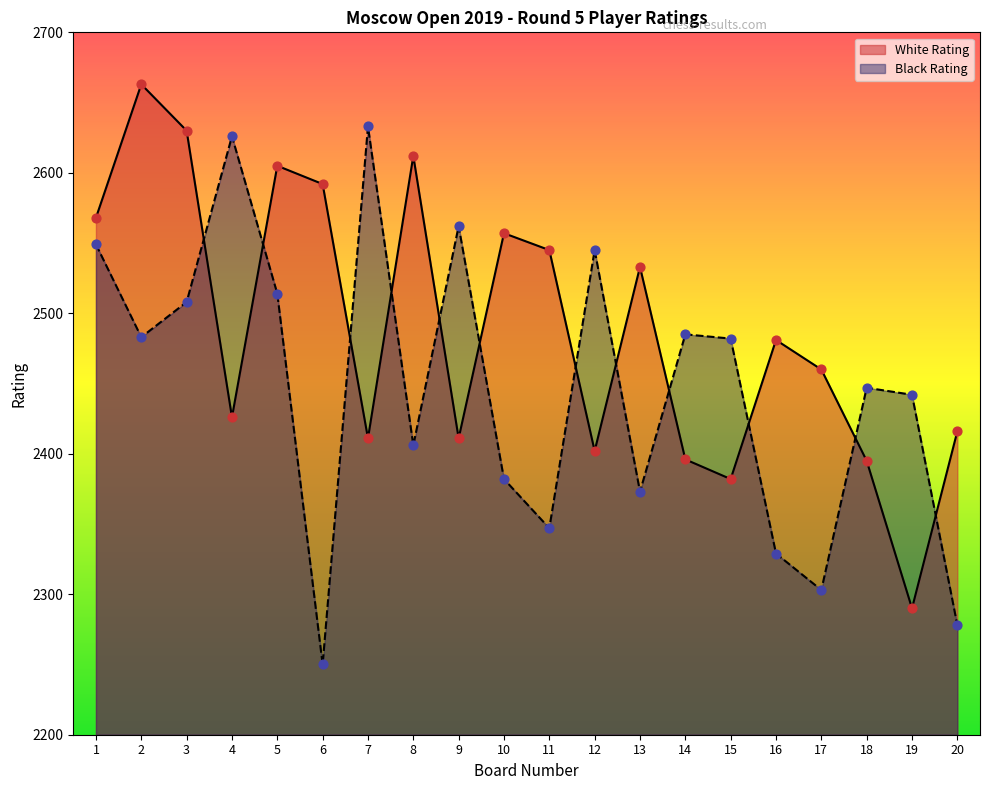

Which series has the largest total across all categories?

White Rating